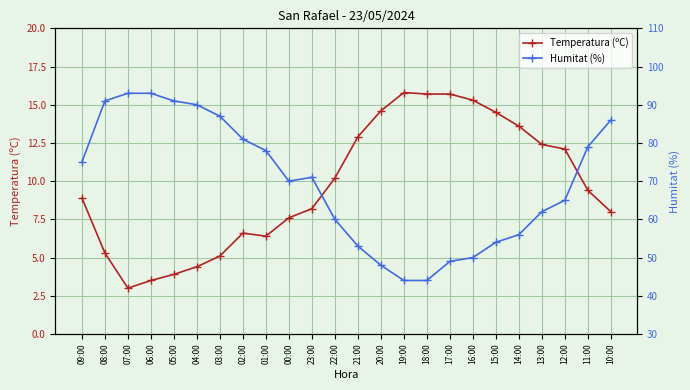

What is the difference between the Temperatura (ºC) values at 00:00 and 03:00?

2.5